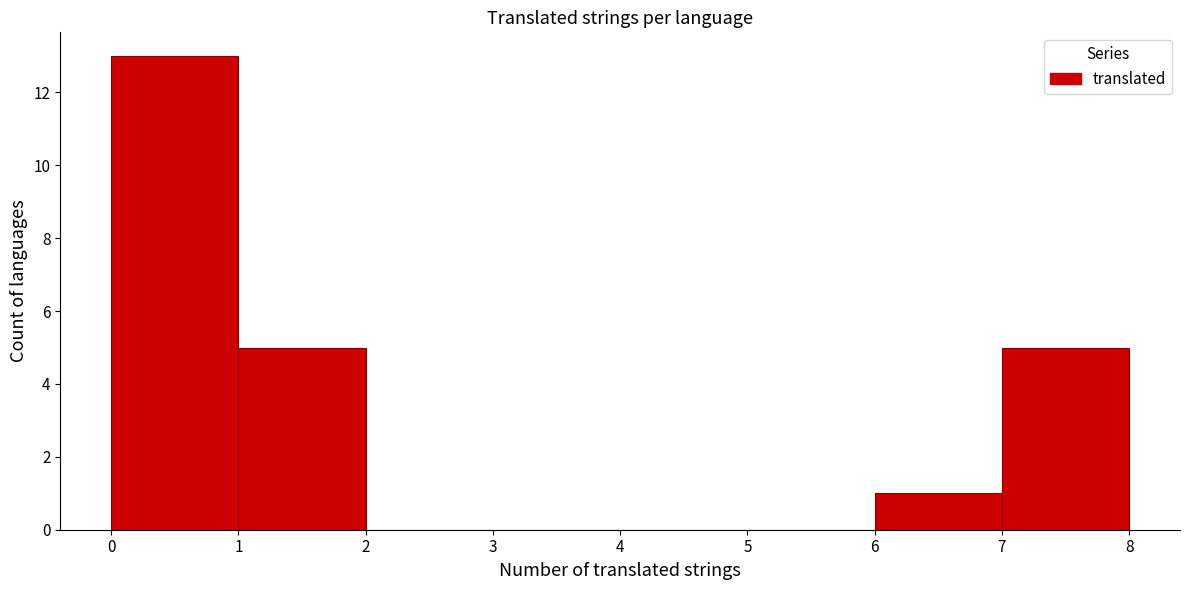

Reading left to right, transcribe this chart: for each bar, give the range it covers on the x-axis and its height. The values are not printed on the chart, so give them approximately, as read against the axis.

0 to 1: 13
1 to 2: 5
2 to 3: 0
3 to 4: 0
4 to 5: 0
5 to 6: 0
6 to 7: 1
7 to 8: 5